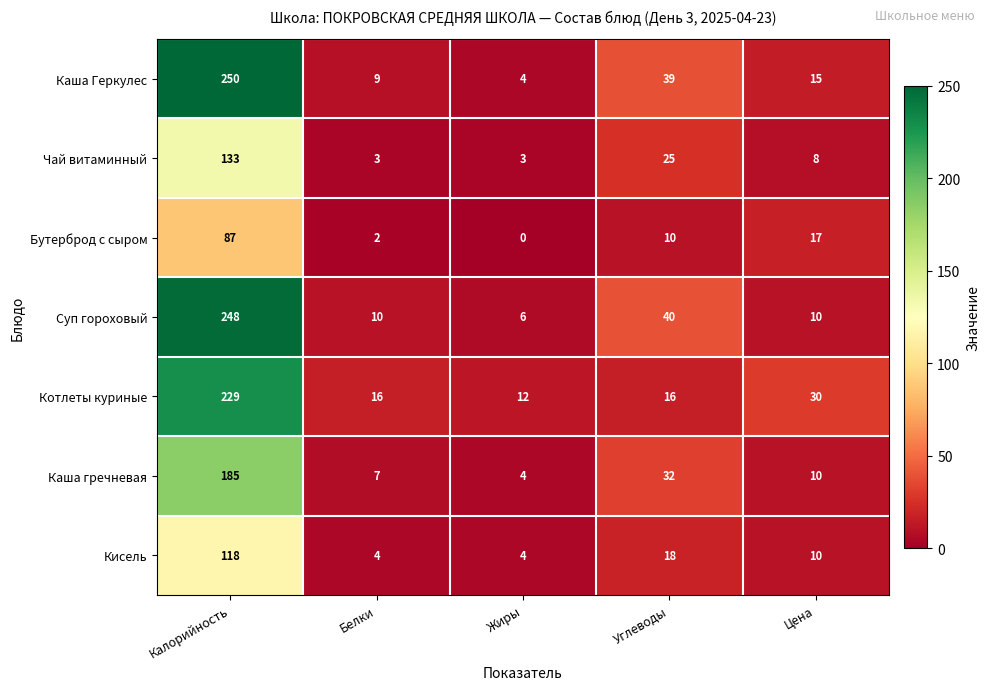

What is the average value of the Чай витаминный series?

34